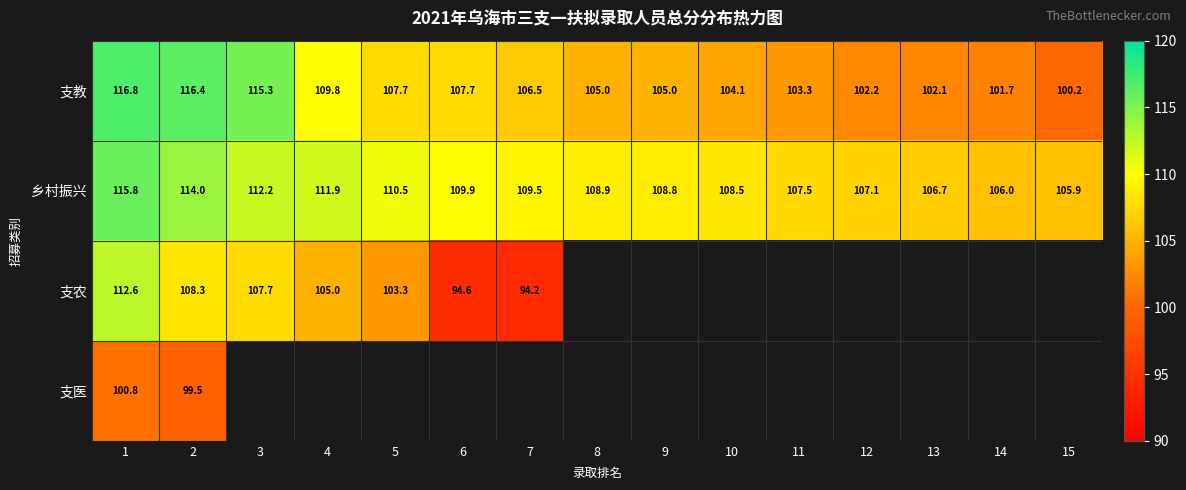

At which label is 支医 closest to 100?

2